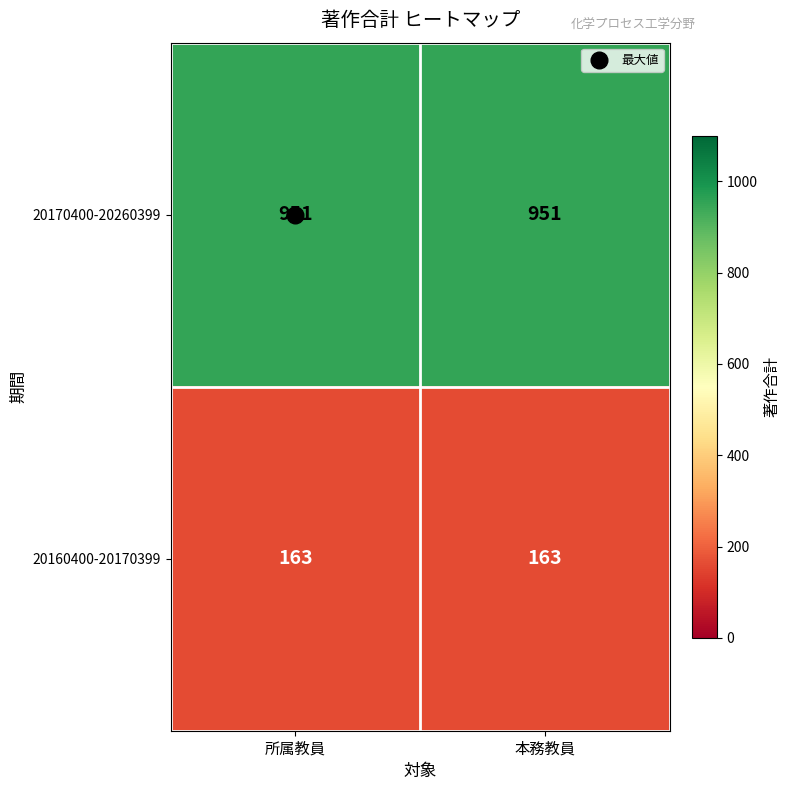

What is the sum of all 20170400-20260399 values?

1902